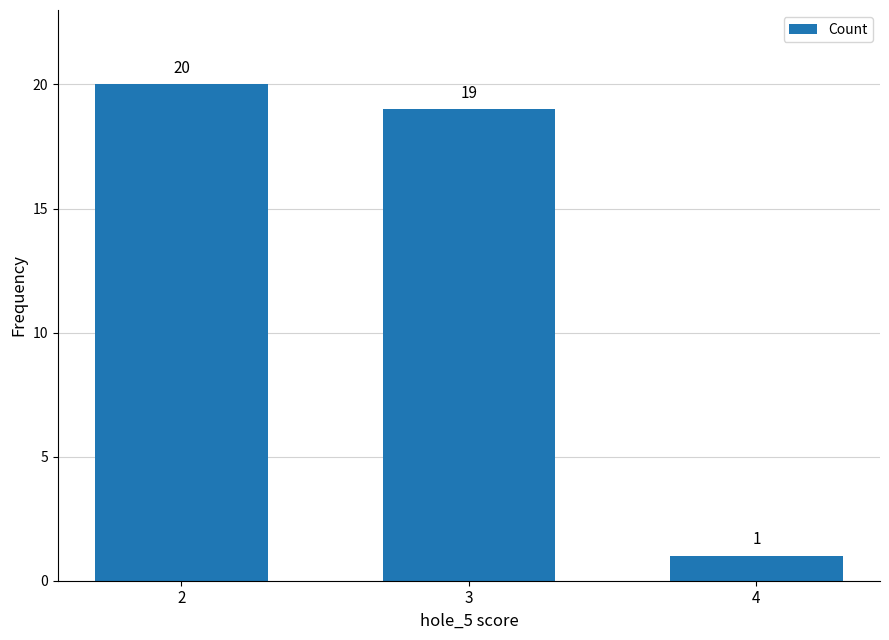

Are the bars grouped side by side (vs. stacked)?

No